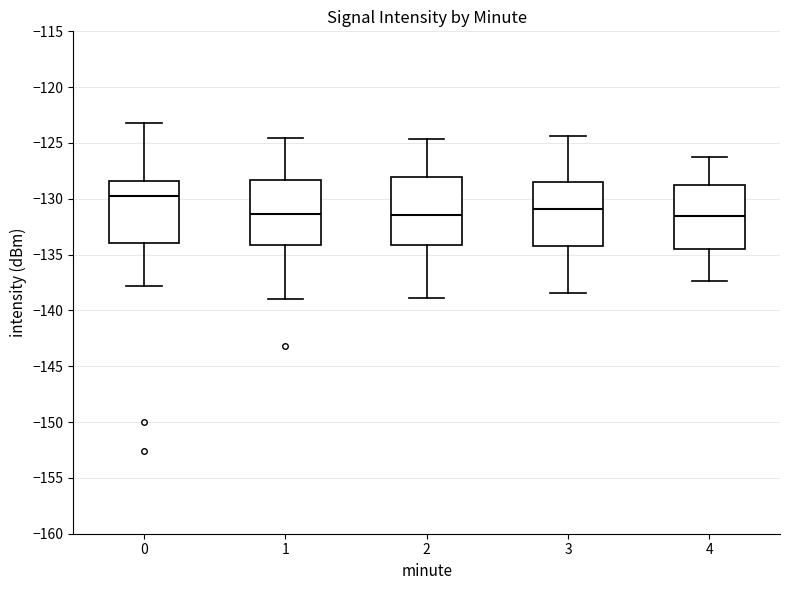

Where does the upper whisker of the box at x = 4 end on the y-axis? The values are not printed on the chart, so give them approximately, as read against the axis.

-126.0